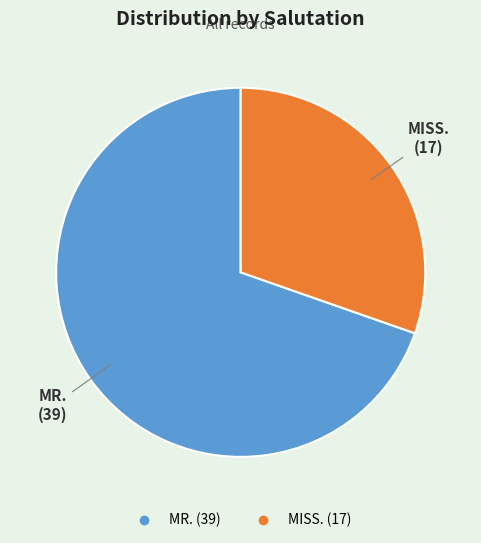

What is the smallest slice in the pie chart?

MISS.